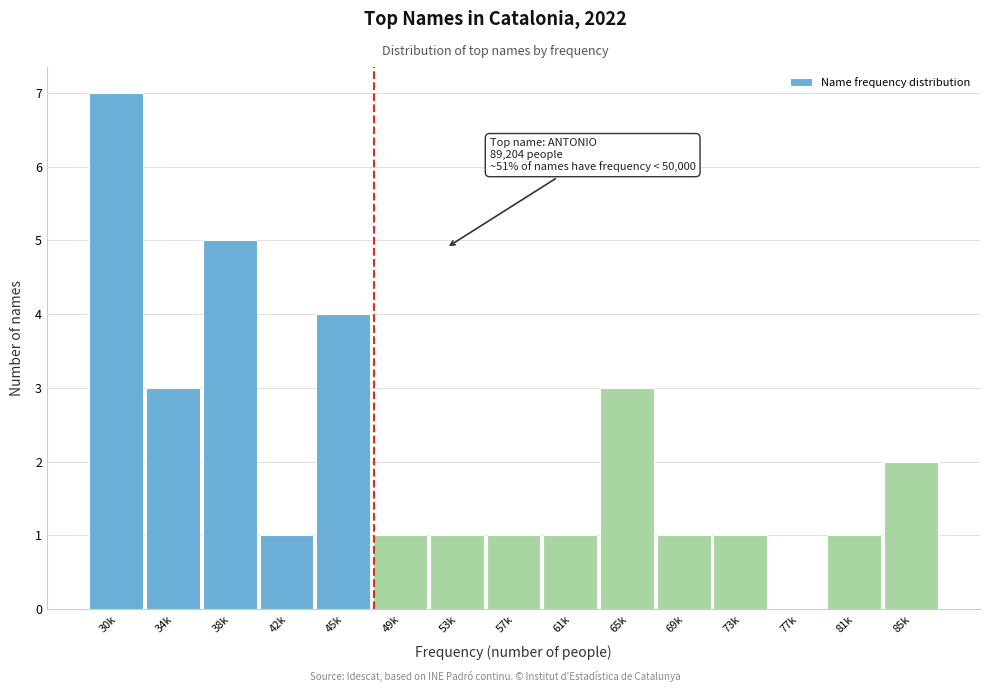

What is the greatest value displayed?

7